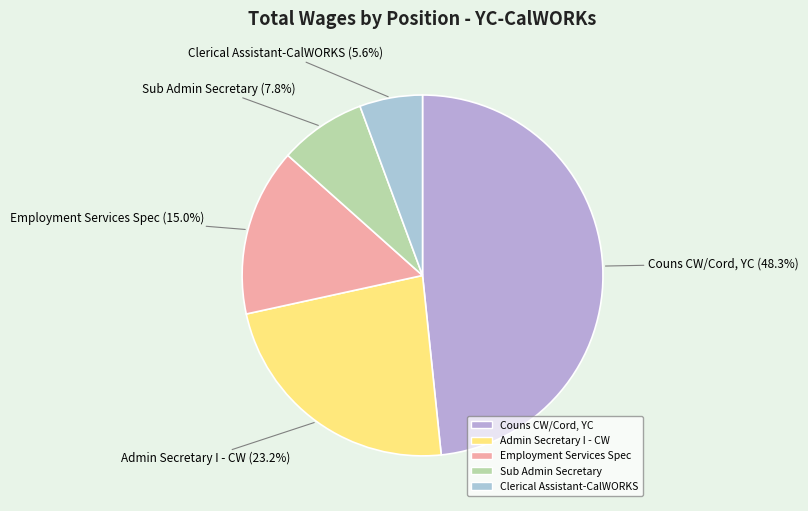

Do Couns CW/Cord, YC and Employment Services Spec together represent more than half of the pie?

Yes